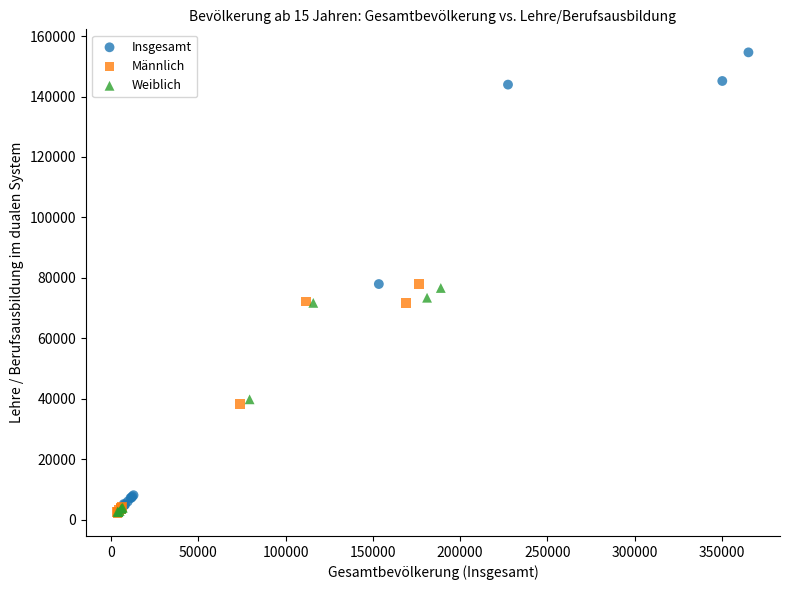

Which series has the widest spread of Y values?

Insgesamt